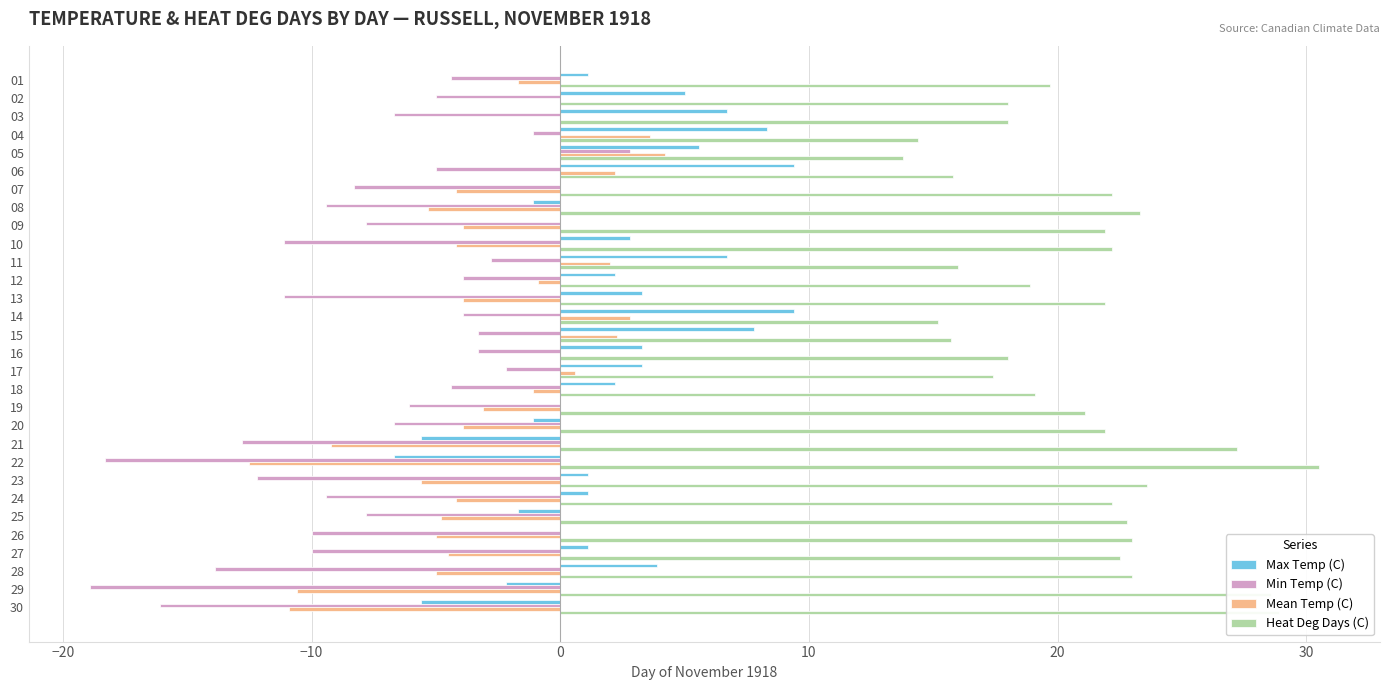

What is the total value across all series at 22?

-7.0